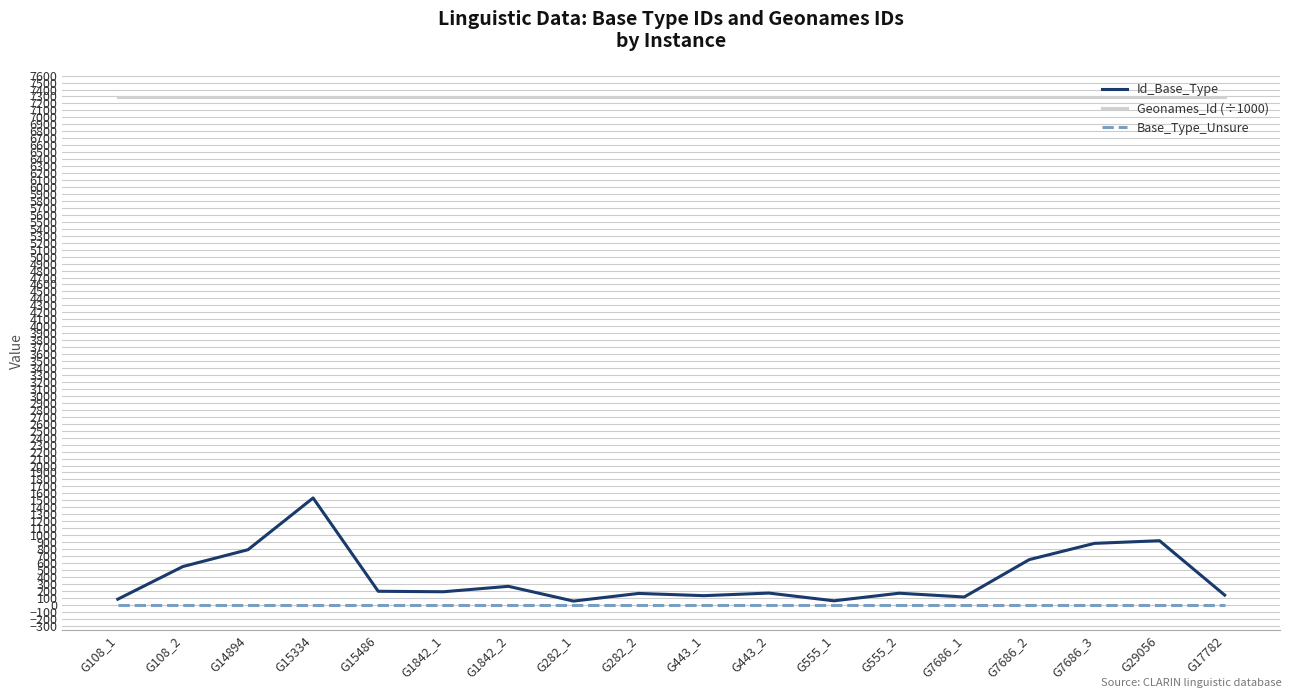

True or false: Base_Type_Unsure and Geonames_Id (÷1000) cross at least once.

False